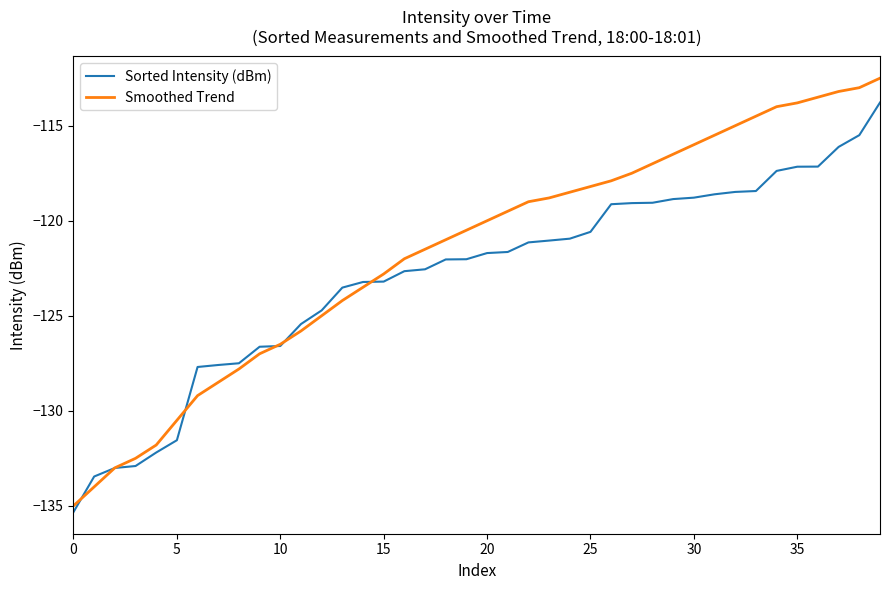

List the series in order of their overall mean, lowest first.

Sorted Intensity (dBm), Smoothed Trend